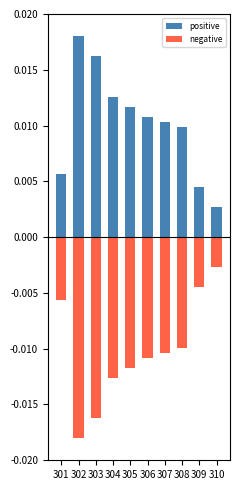

Between 302 and 306, which is larger?

302